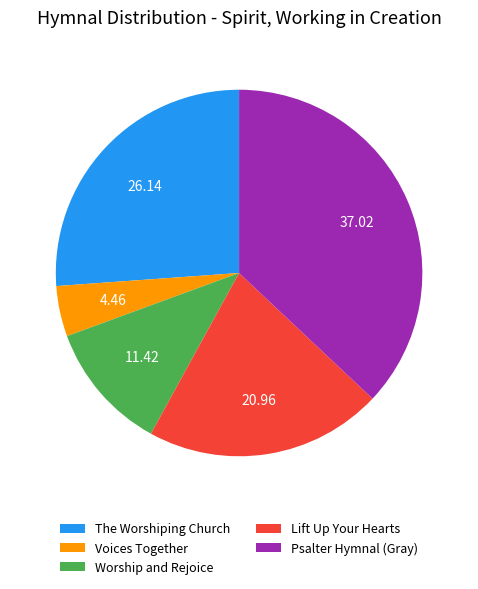

Count the number of slices in the pie.

5